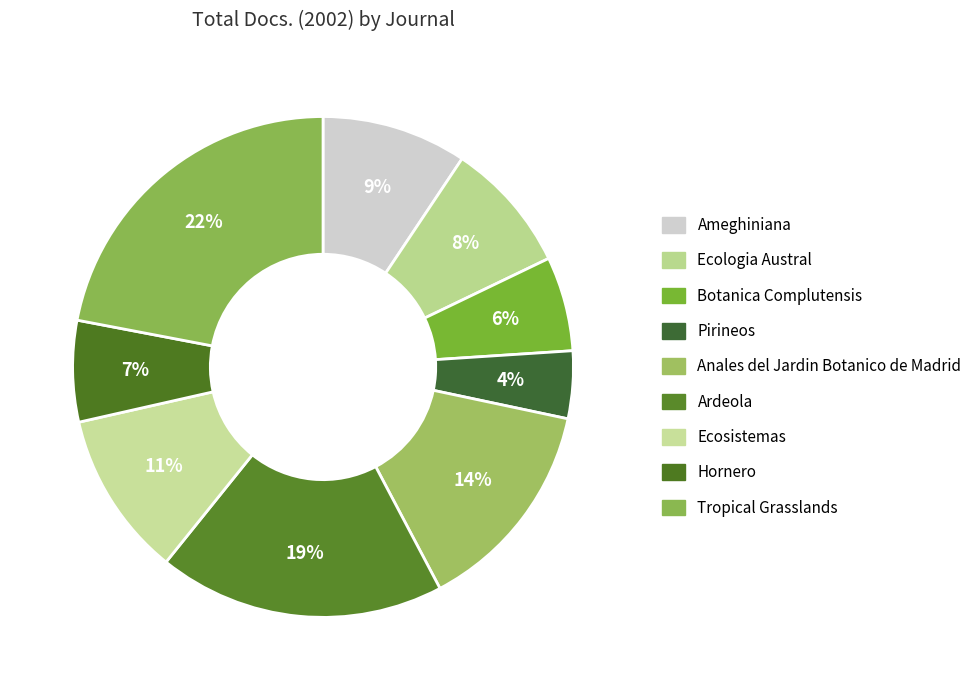

How much of the chart is everything except Ecosistemas?

89.3%